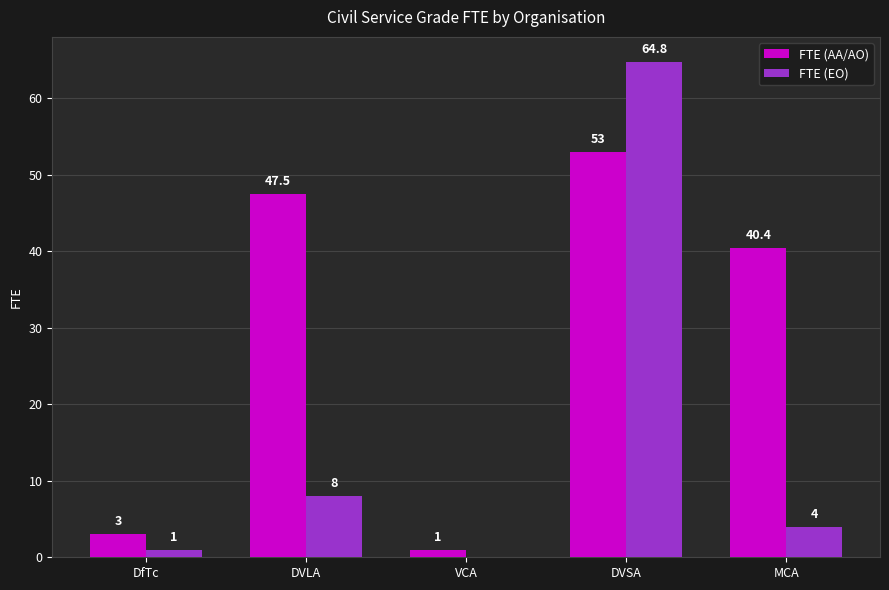

What is the difference between the FTE (AA/AO) values at DfTc and MCA?

37.4